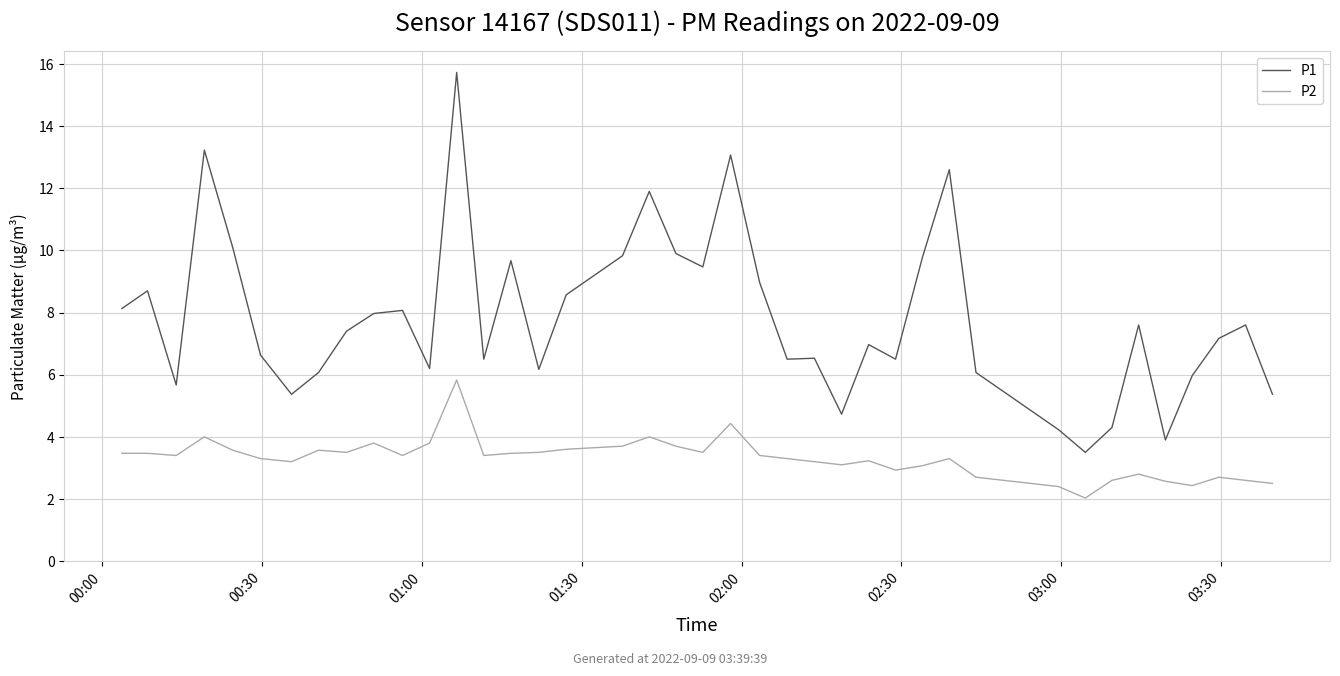

Rank the series by their maximum value, from highest to lowest.

P1, P2